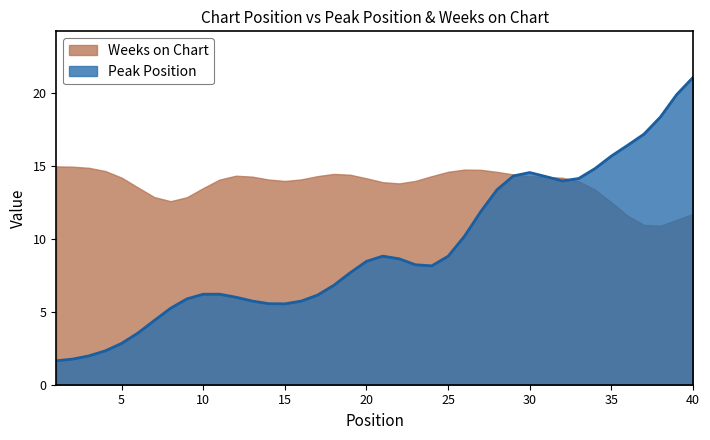

The Peak Position series shows 2 at 4. True or false?

True